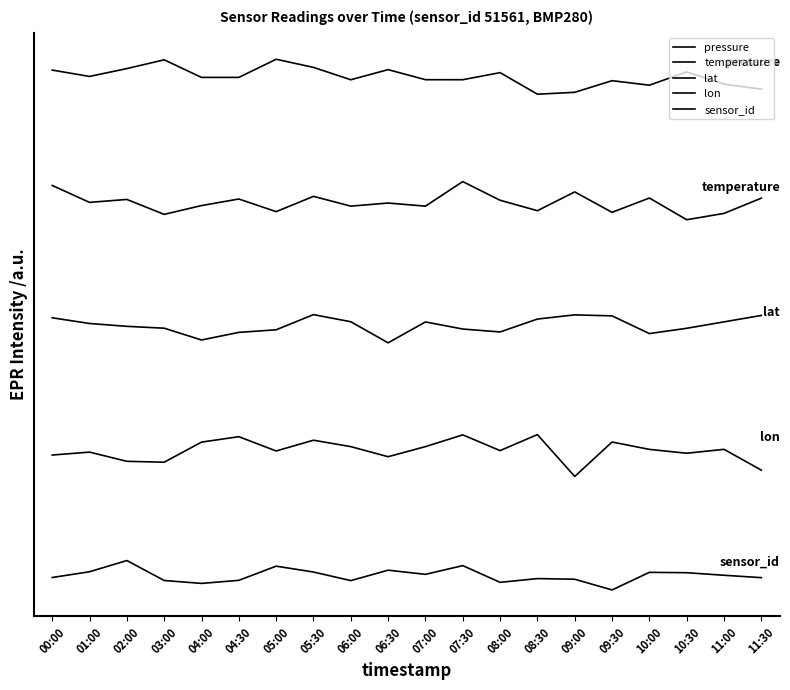

Does the chart have visible grid lines?

No